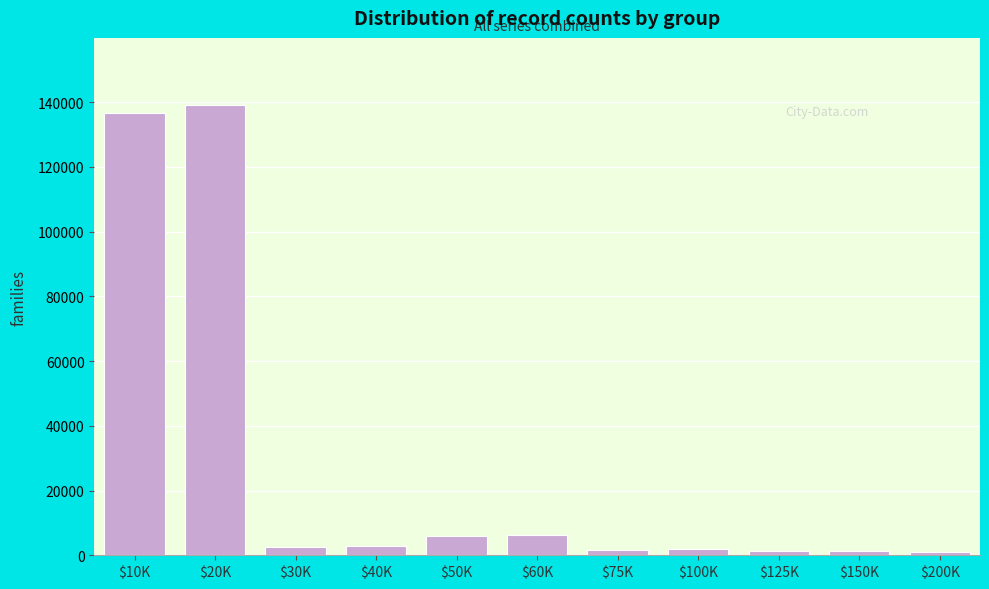

Where is the data nearest to the value 70020?

$60K